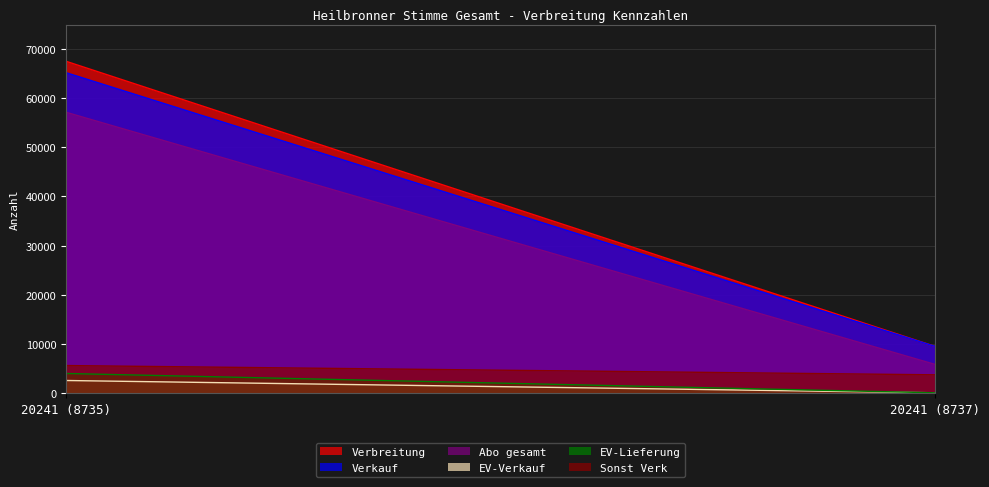

Reading left to right, extract all data points from this chart.

Verbreitung: 67525	9459
Verkauf: 65202	9459
Abo gesamt: 57143	5792
EV-Verkauf: 2507	4
EV-Lieferung: 3938	4
Sonst Verk: 5552	3663